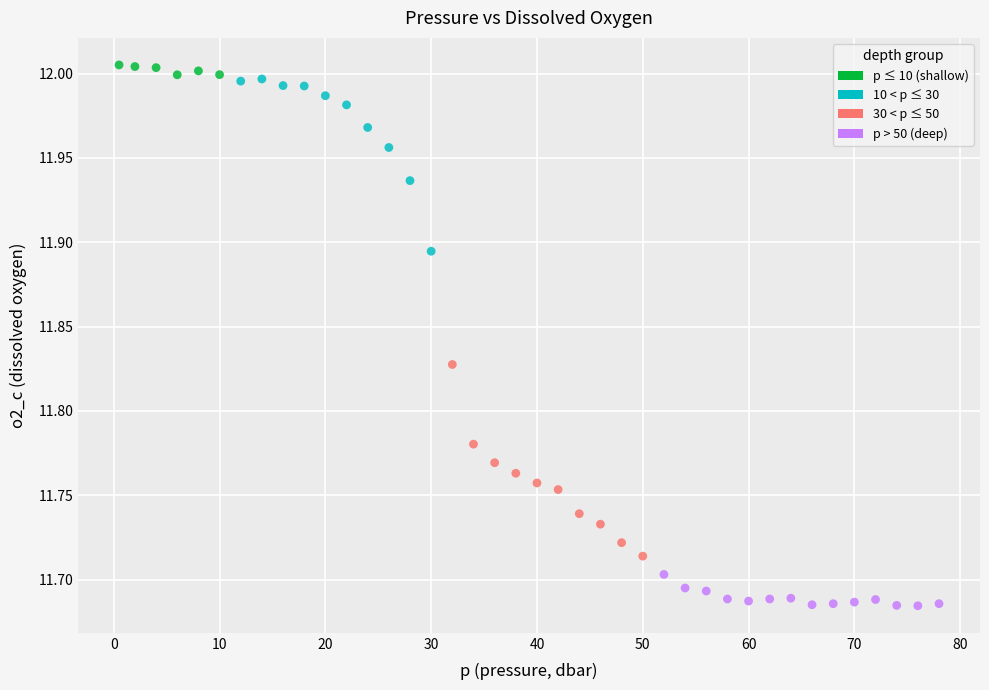

Count the number of points in this scatter plot.

40